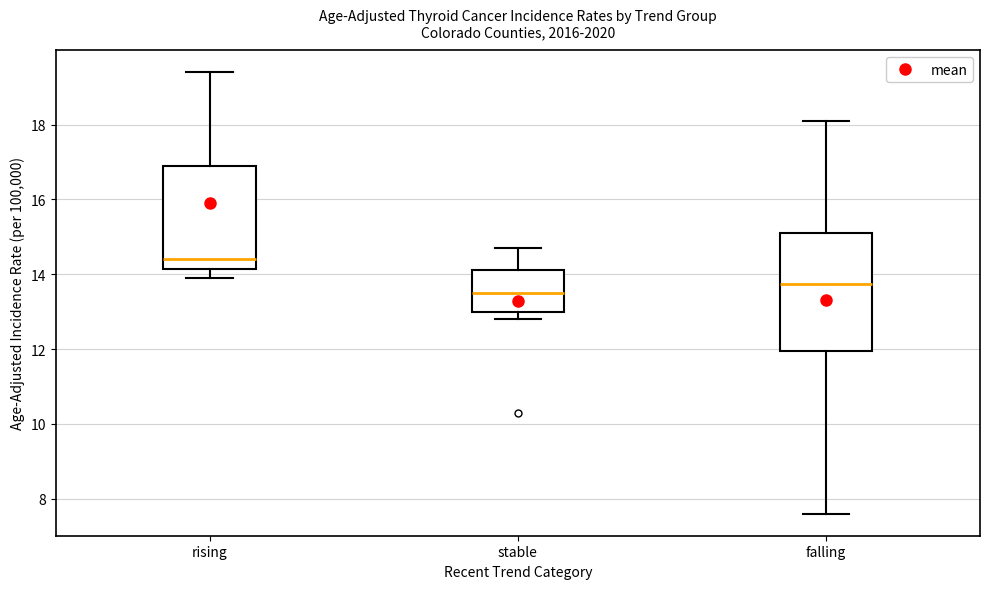

Reading left to right, transcribe this box plot: for each box, give where its median line is, the range the box spans, and where its two whiskers end, as read against the y-axis. The values are not printed on the chart, so give them approximately, as read against the axis.

rising: median 14.4, box 14.2 to 17.0, whiskers 14.0 to 19.4
stable: median 13.6, box 13.0 to 14.2, whiskers 12.8 to 14.8
falling: median 13.8, box 12.0 to 15.2, whiskers 7.6 to 18.2